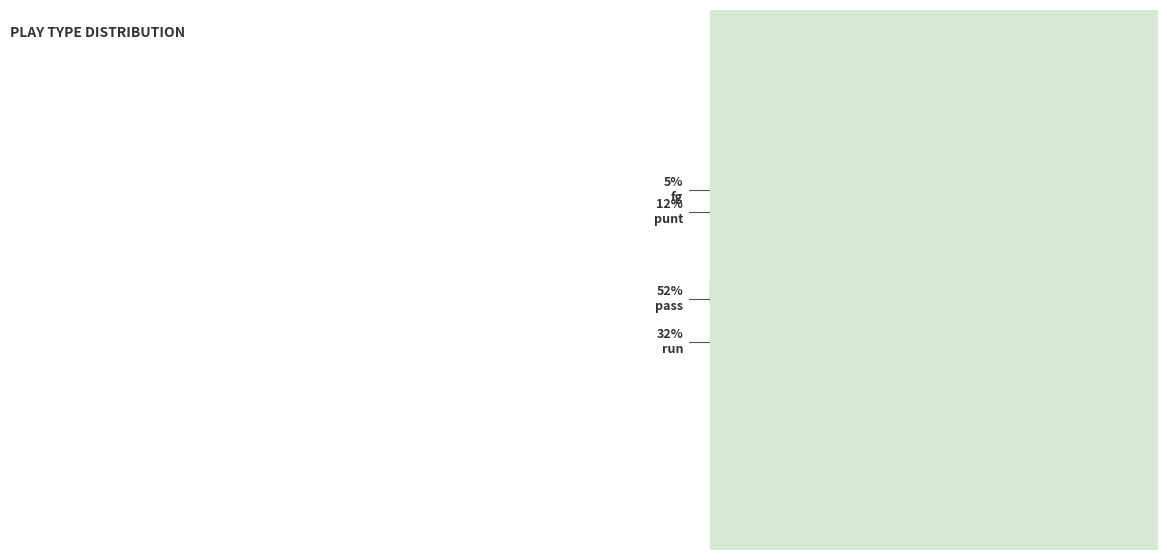

Between punt and fg, which is larger?

punt